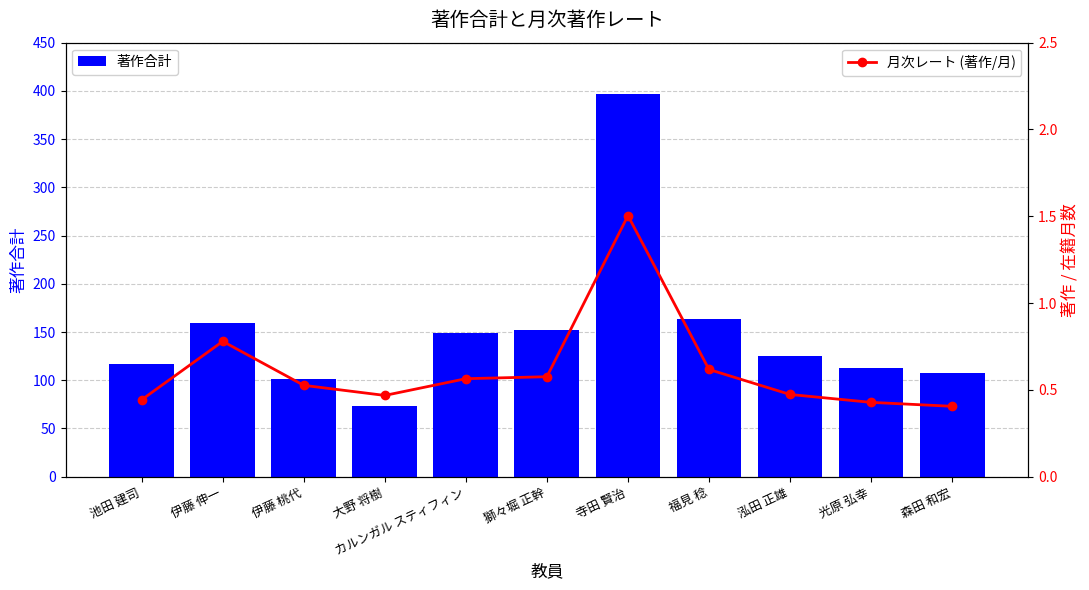

What is the minimum value for 著作合計?

73